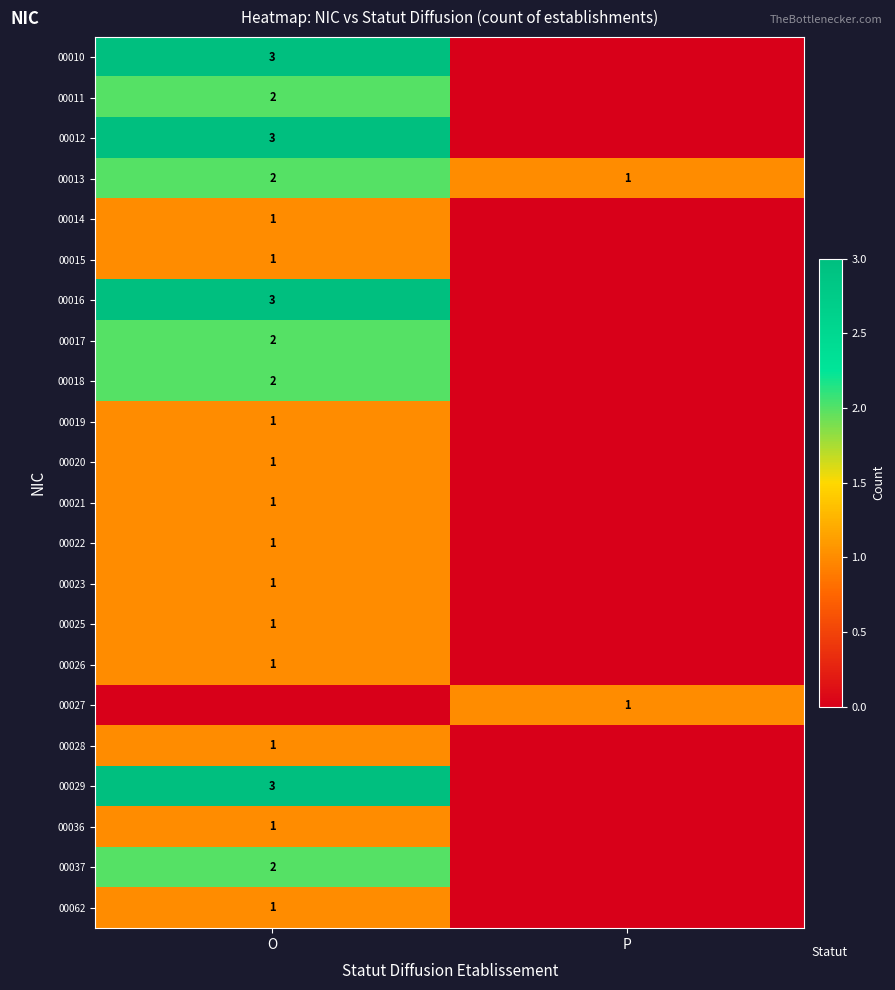

Which has a higher value, P or O?

O